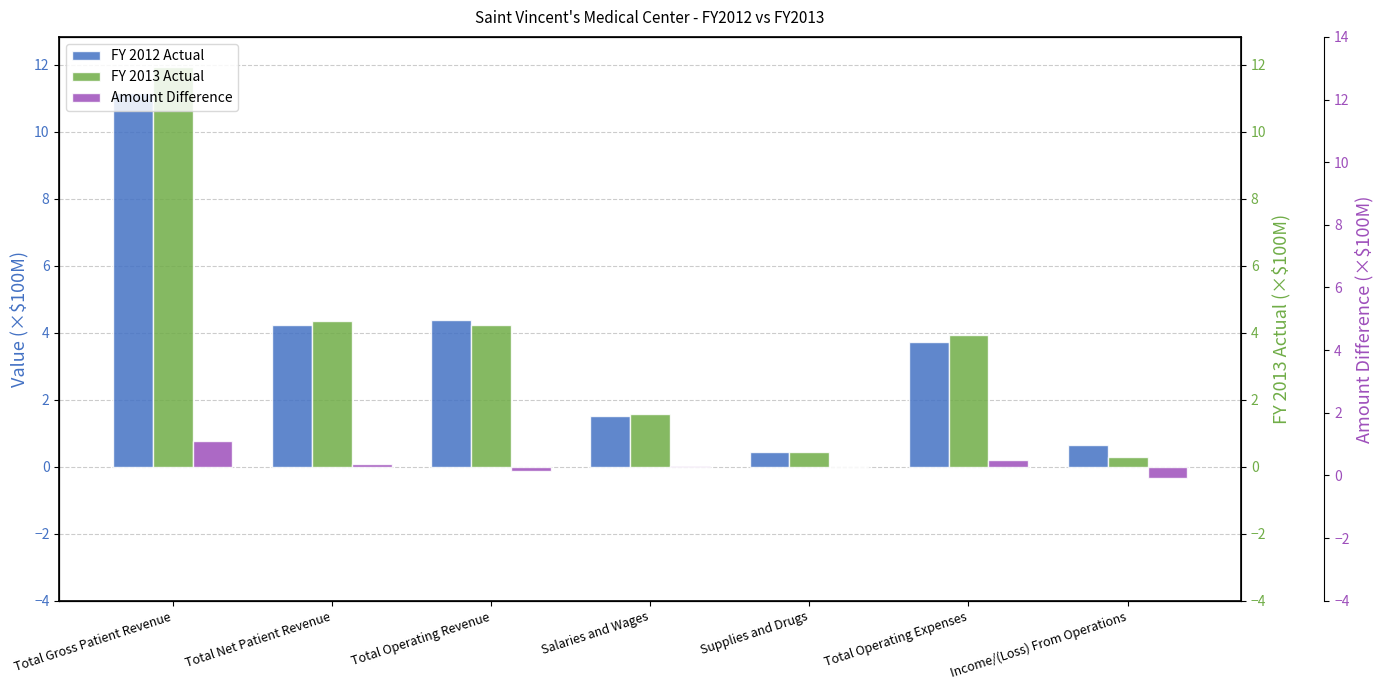

List the series in order of their peak value, highest first.

FY 2013 Actual, FY 2012 Actual, Amount Difference